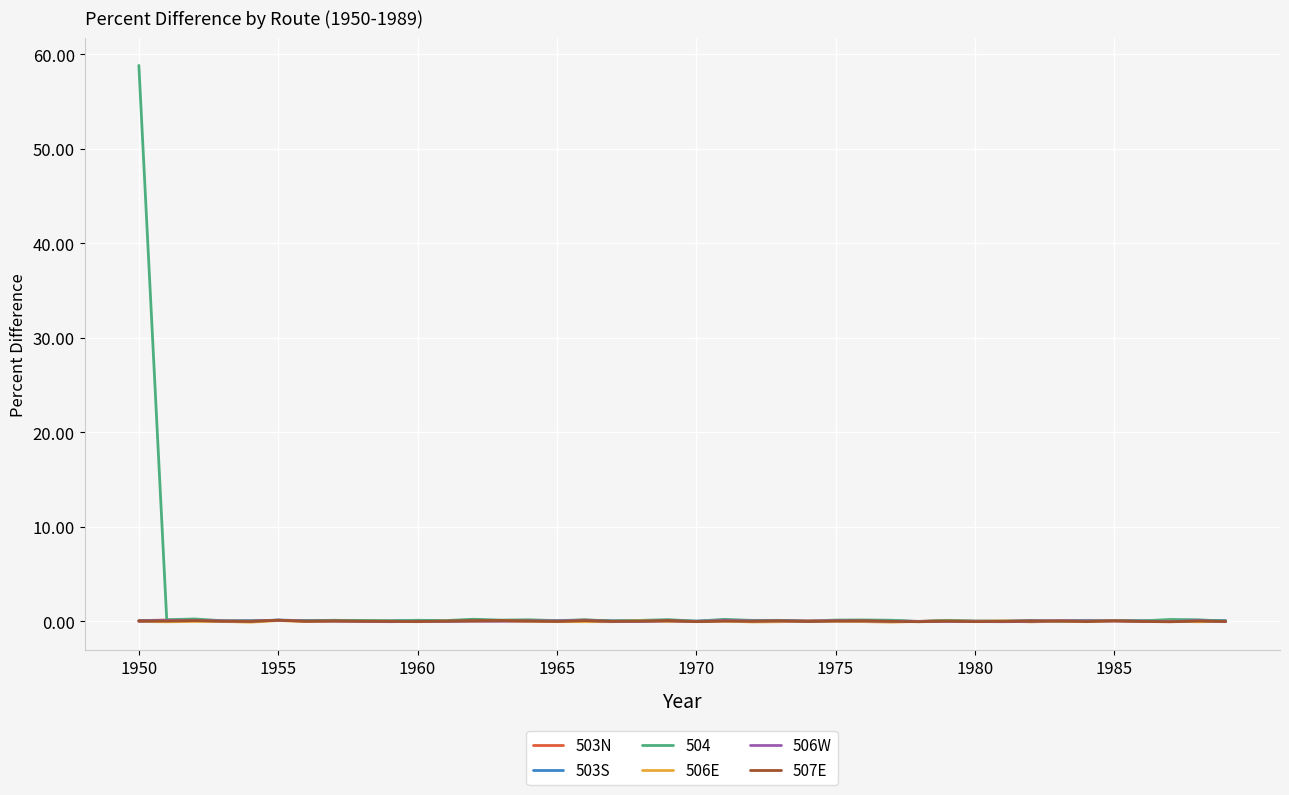

Which series has the widest spread of values?

504